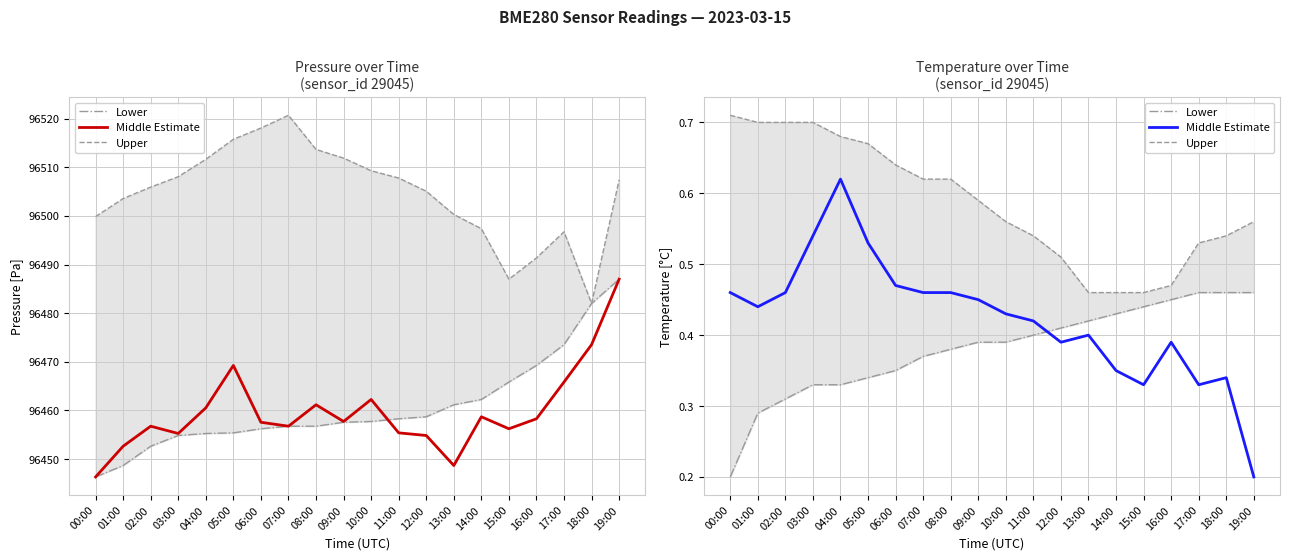

What is the total value across all series at 07:00?

1.4